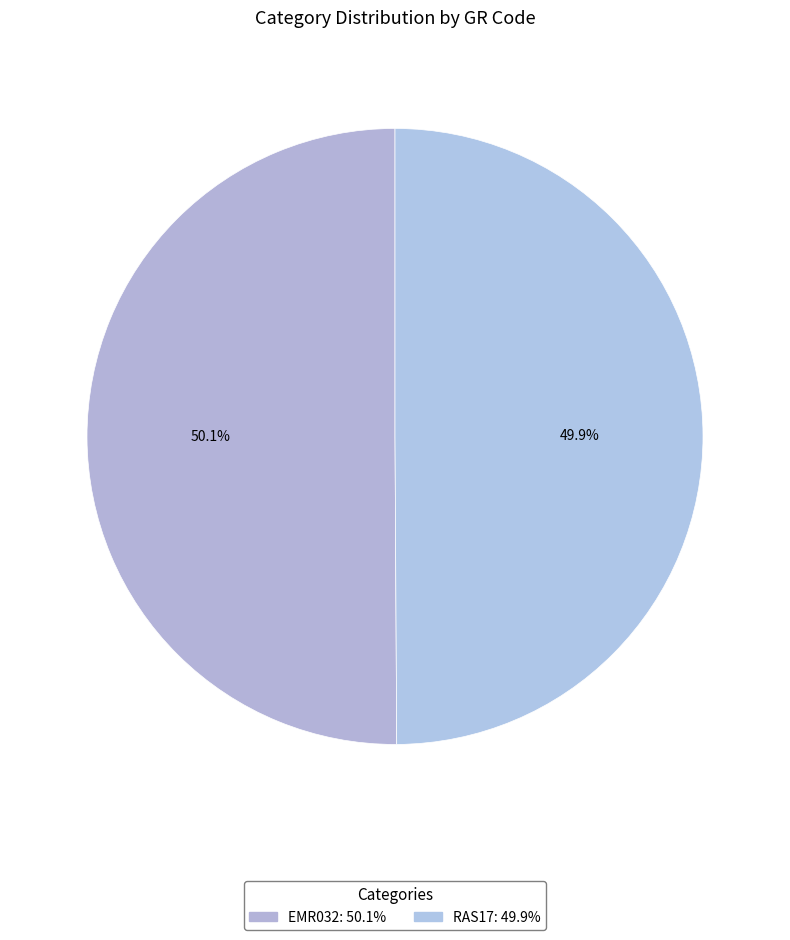

How many segments does this pie chart have?

2